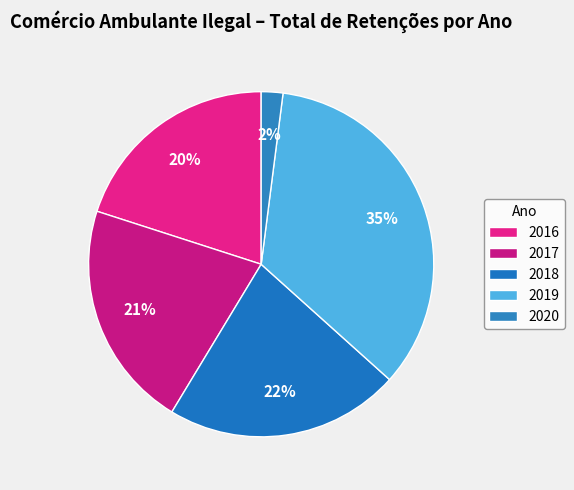

Count the number of slices in the pie.

5